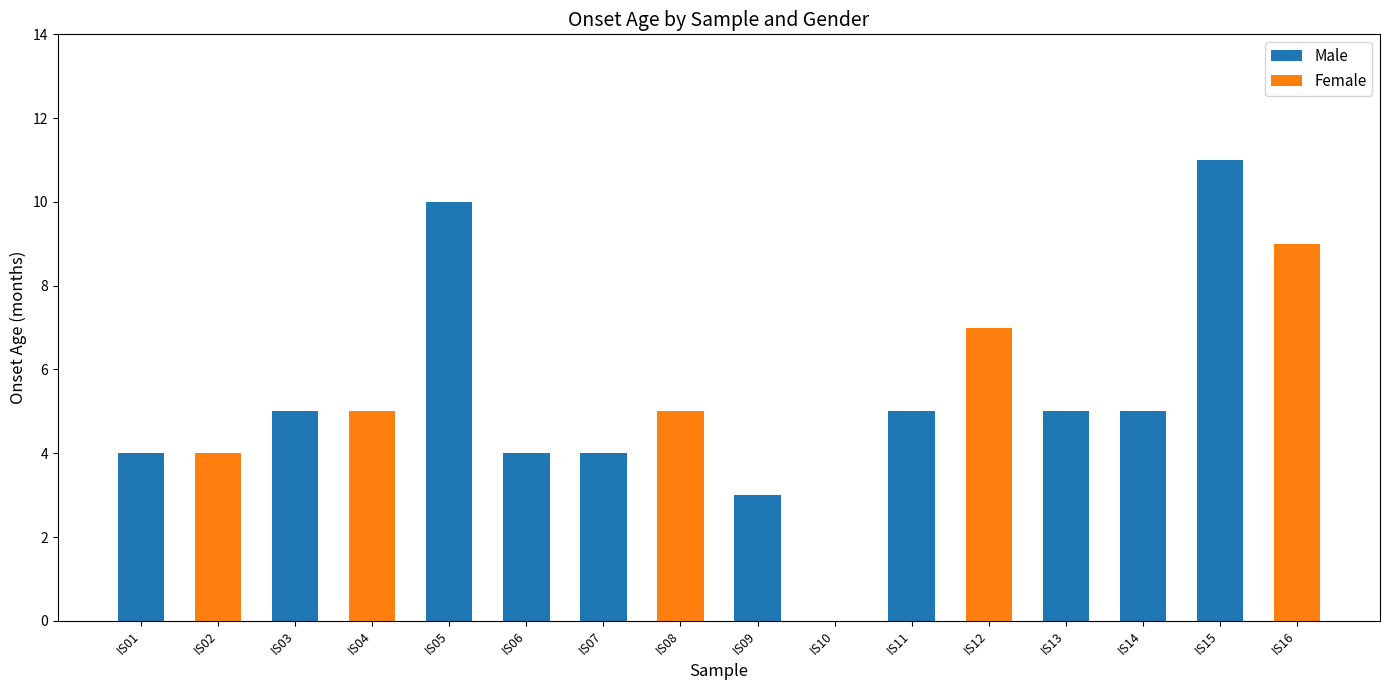

True or false: Male has a value of 0 at IS02.

True